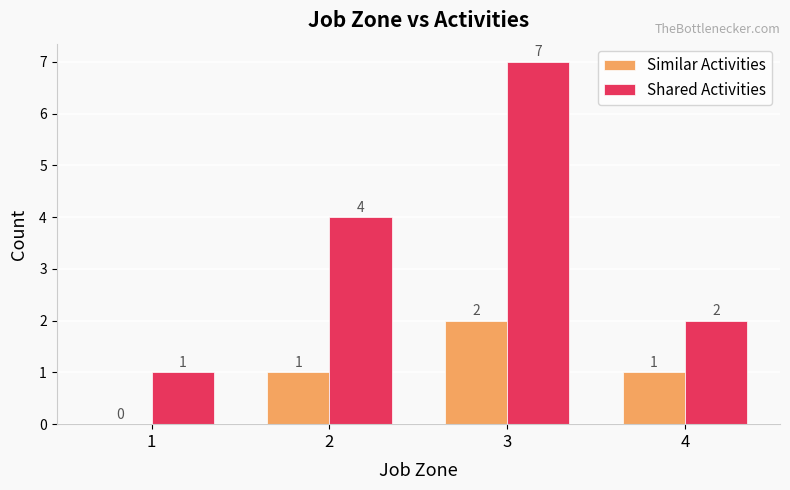

The Similar Activities series shows 1 at 4. True or false?

True